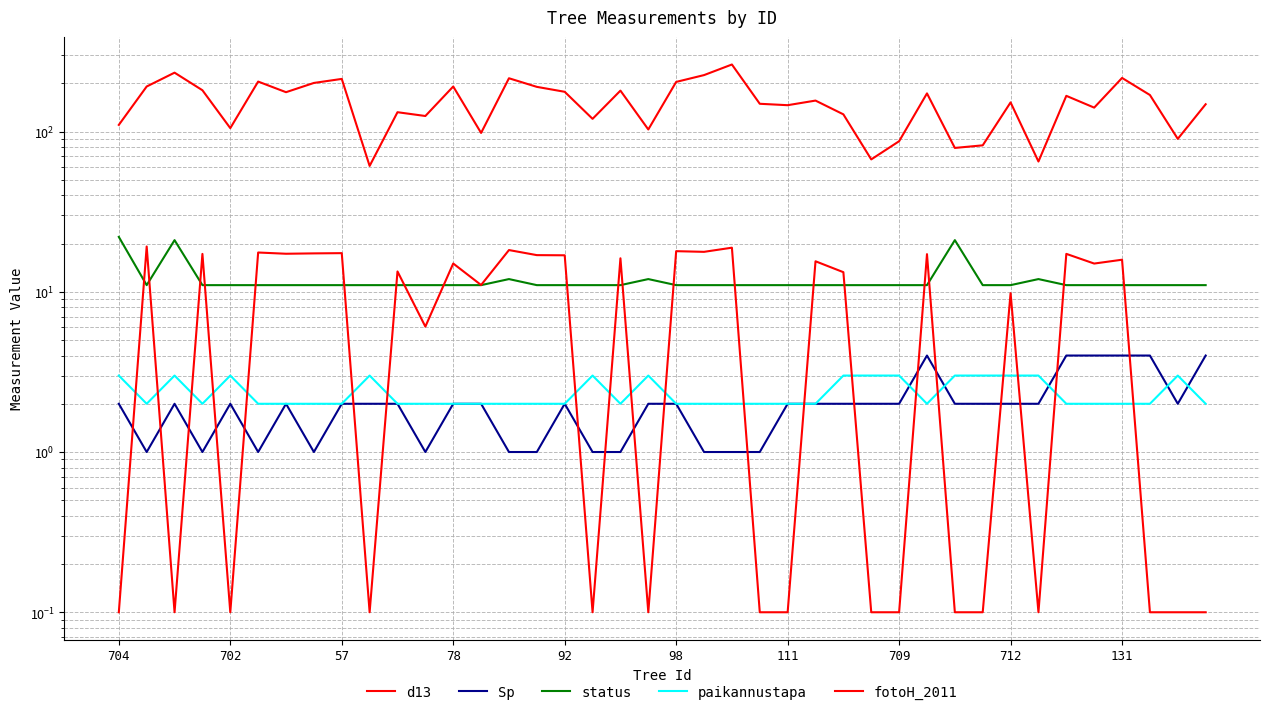

Between which two adjacent categories do fotoH_2011 and Sp first intersect?

704 and 702